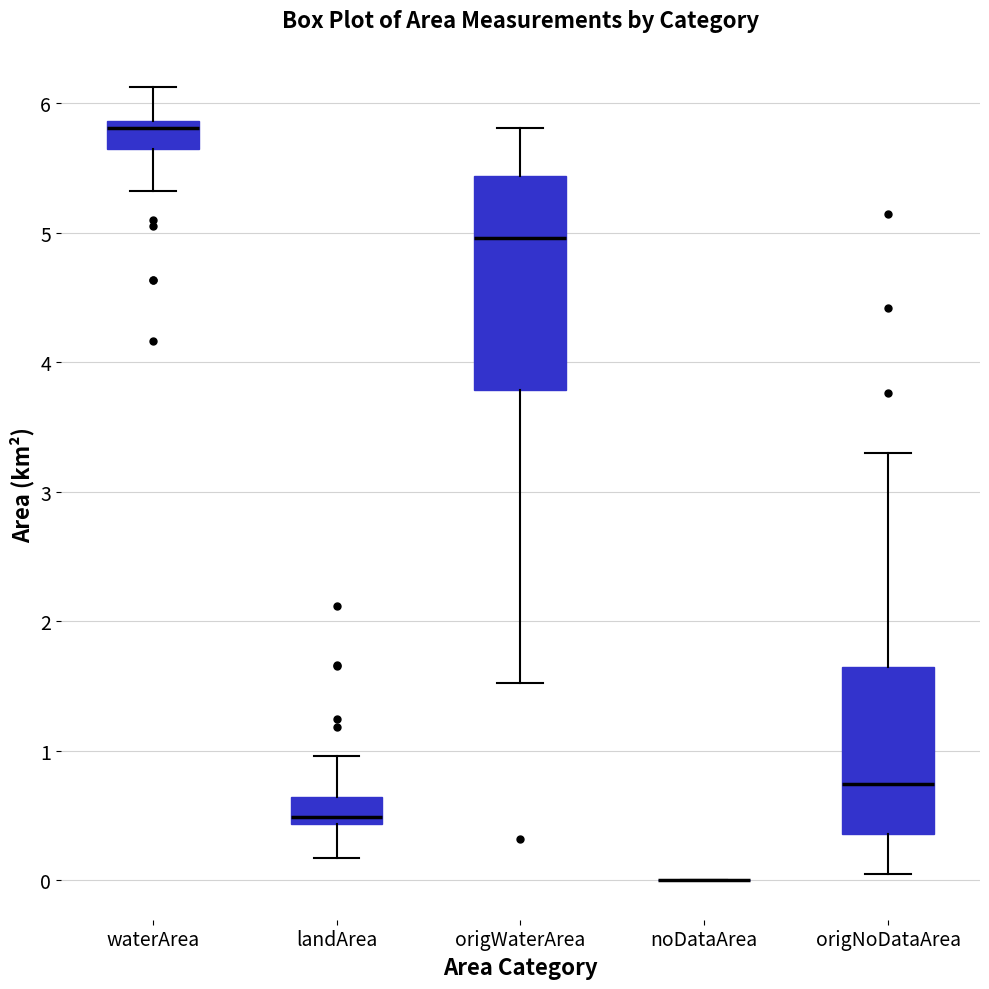

Reading left to right, read every box against the y-axis: the position of its median line, the range the box covers, and the ends of its whiskers. The values are not printed on the chart, so give them approximately, as read against the axis.

waterArea: median 5.8, box 5.6 to 5.9, whiskers 5.3 to 6.1
landArea: median 0.5, box 0.4 to 0.6, whiskers 0.2 to 1.0
origWaterArea: median 5.0, box 3.8 to 5.4, whiskers 1.5 to 5.8
noDataArea: box collapsed to a line at 0.0, whiskers 0.0 to 0.0
origNoDataArea: median 0.7, box 0.4 to 1.6, whiskers 0.1 to 3.3